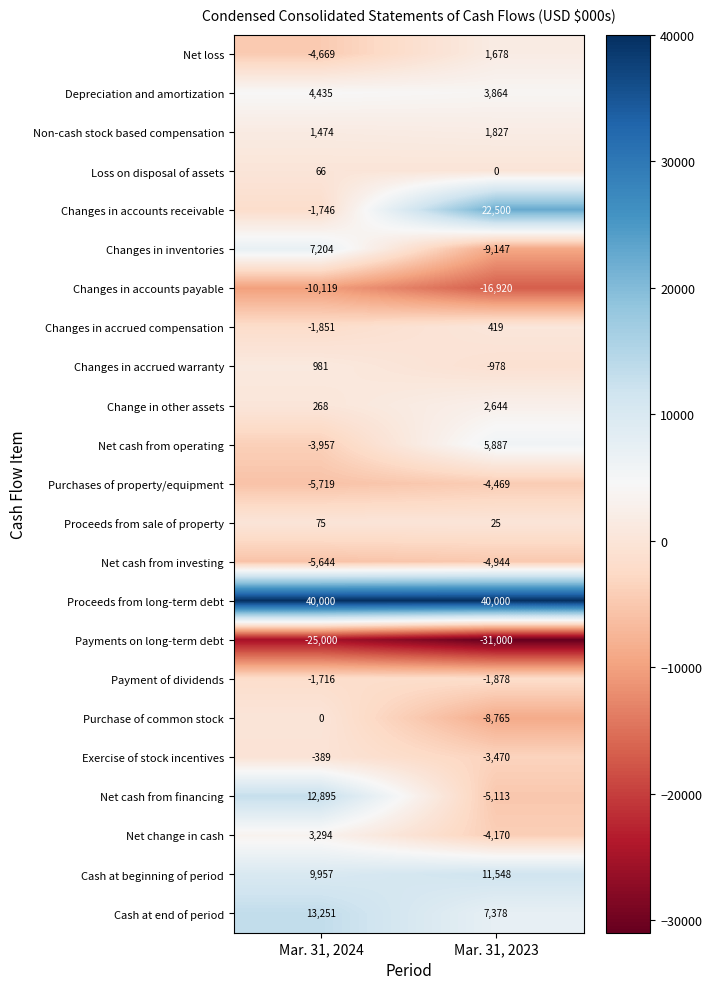

Is it true that Changes in inventories equals 7204 at Mar. 31, 2024?

True